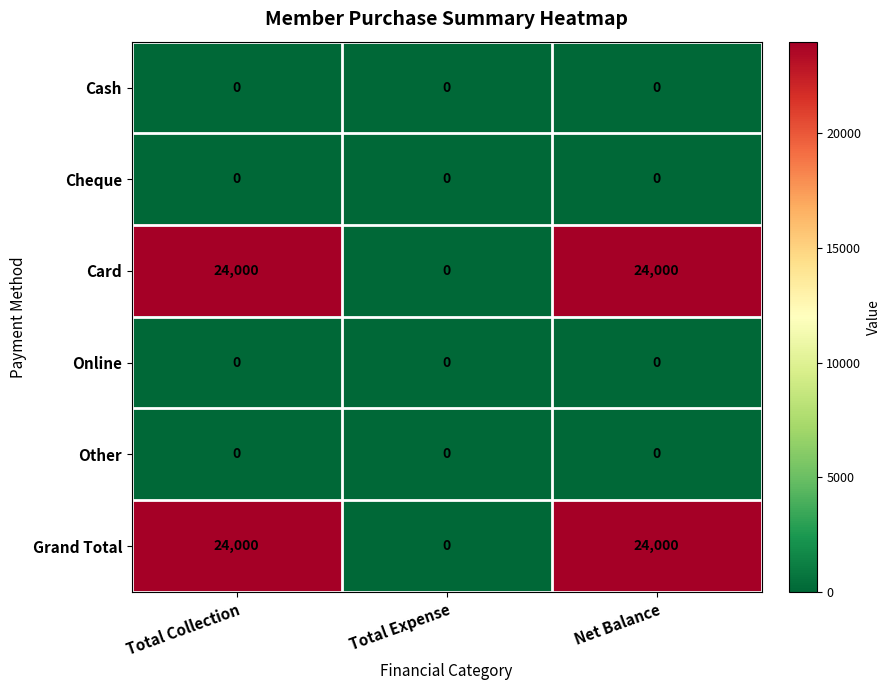

Reading left to right, extract all data points from this chart.

Cash: 0	0	0
Cheque: 0	0	0
Card: 24000	0	24000
Online: 0	0	0
Other: 0	0	0
Grand Total: 24000	0	24000